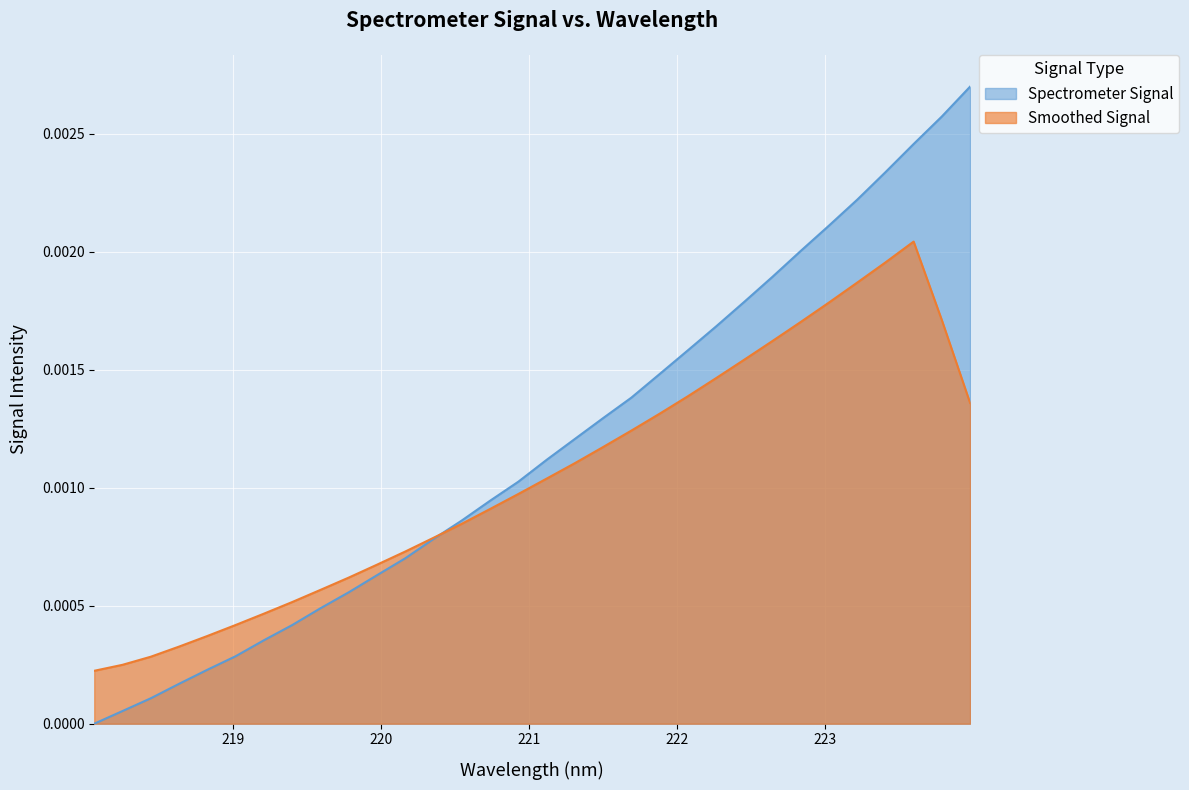

Which label corresponds to the smallest value in the chart?

218.0596